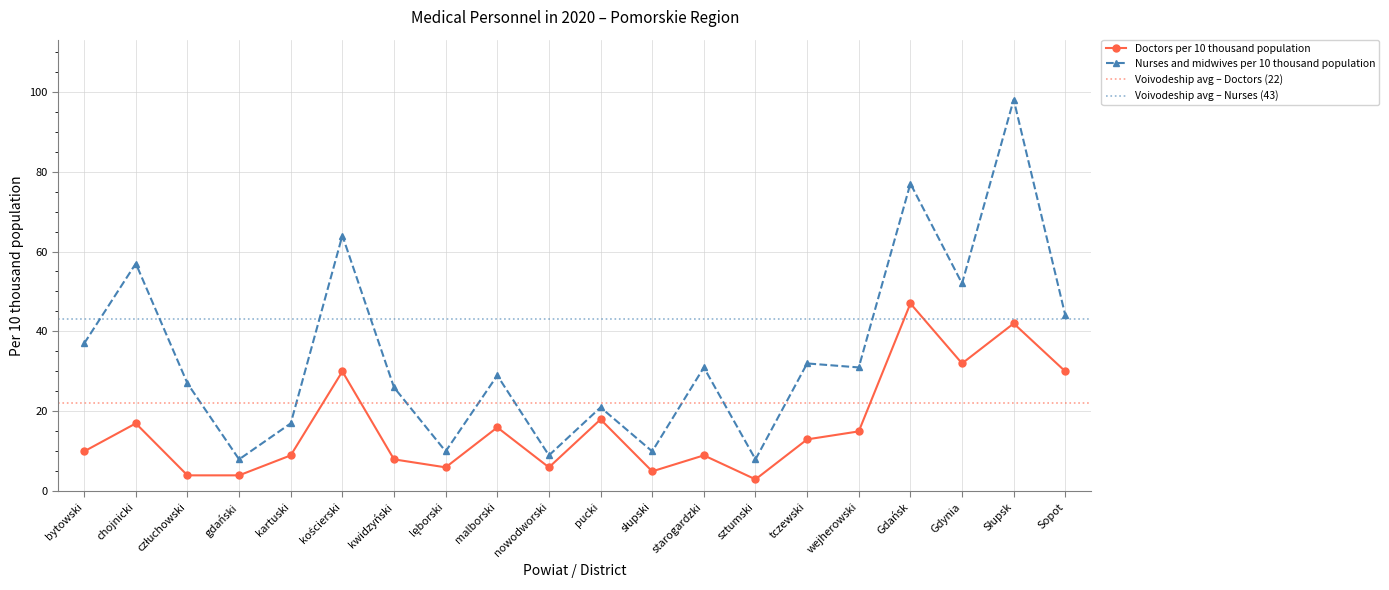

In Nurses and midwives per 10 thousand population, how many points are lower than both neighbors (excluding endpoints)?

7